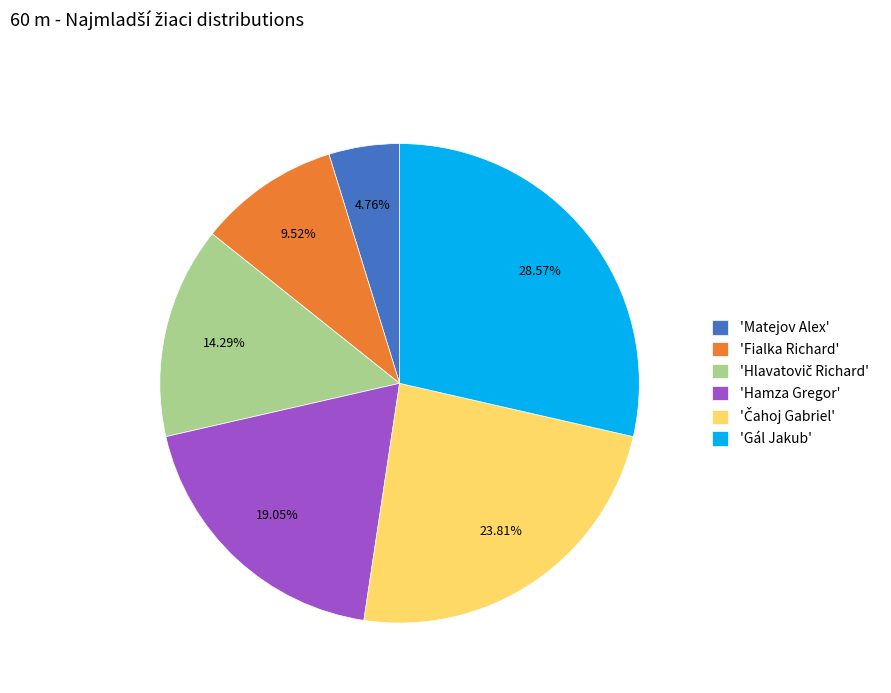

Does any single category account for the majority?

No